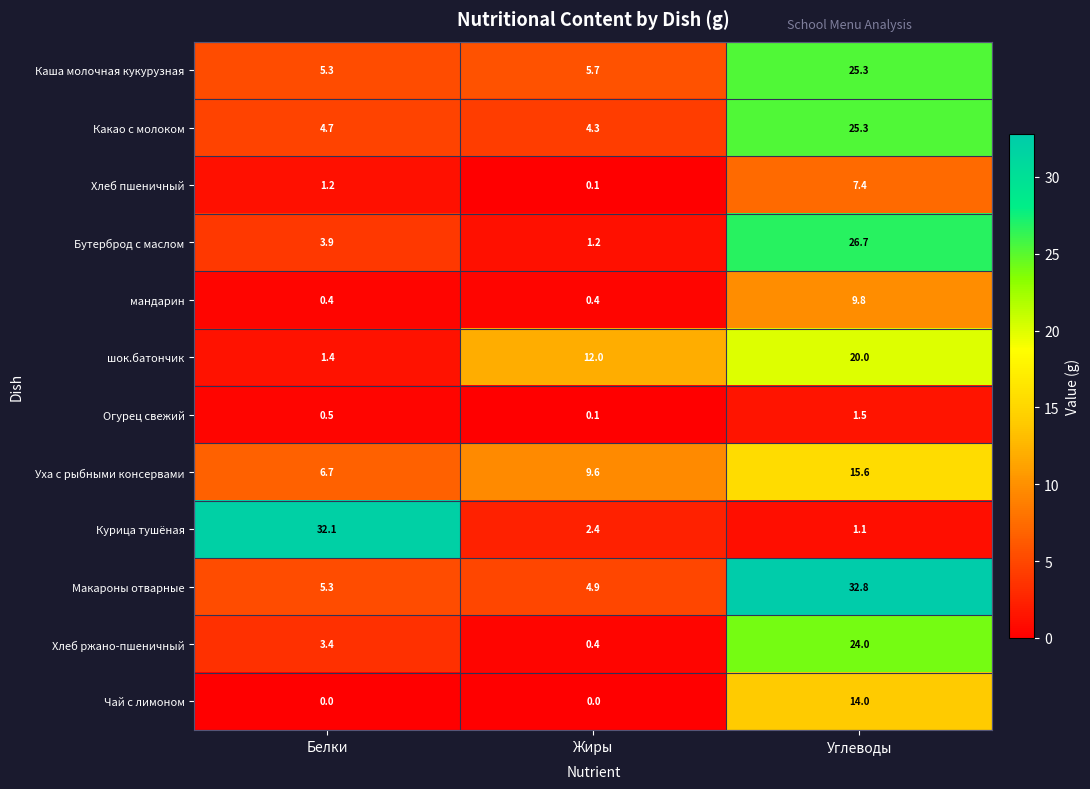

What is the spread (max minus min) of values at Белки?

32.1